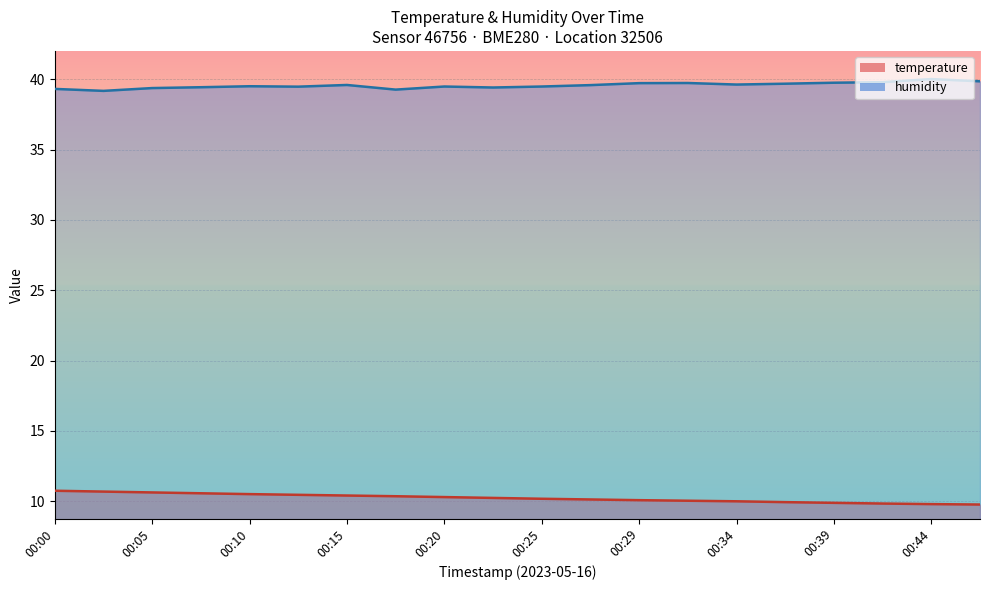

Between 00:15 and 00:25, which series saw the biggest shift?

temperature